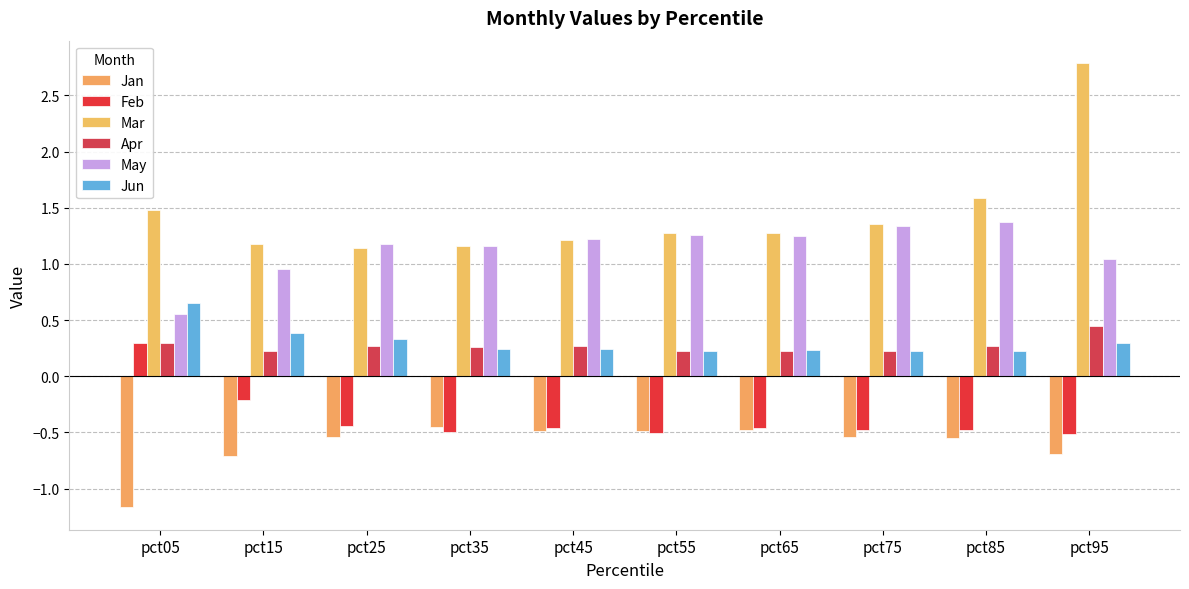

The Apr series shows 0.3 at pct45. True or false?

True